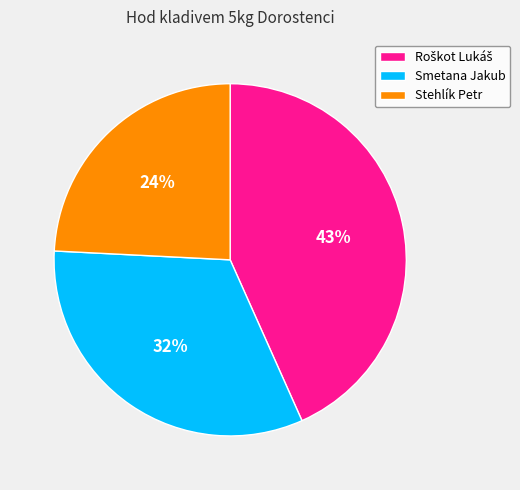

What is the smallest slice in the pie chart?

Stehlík Petr